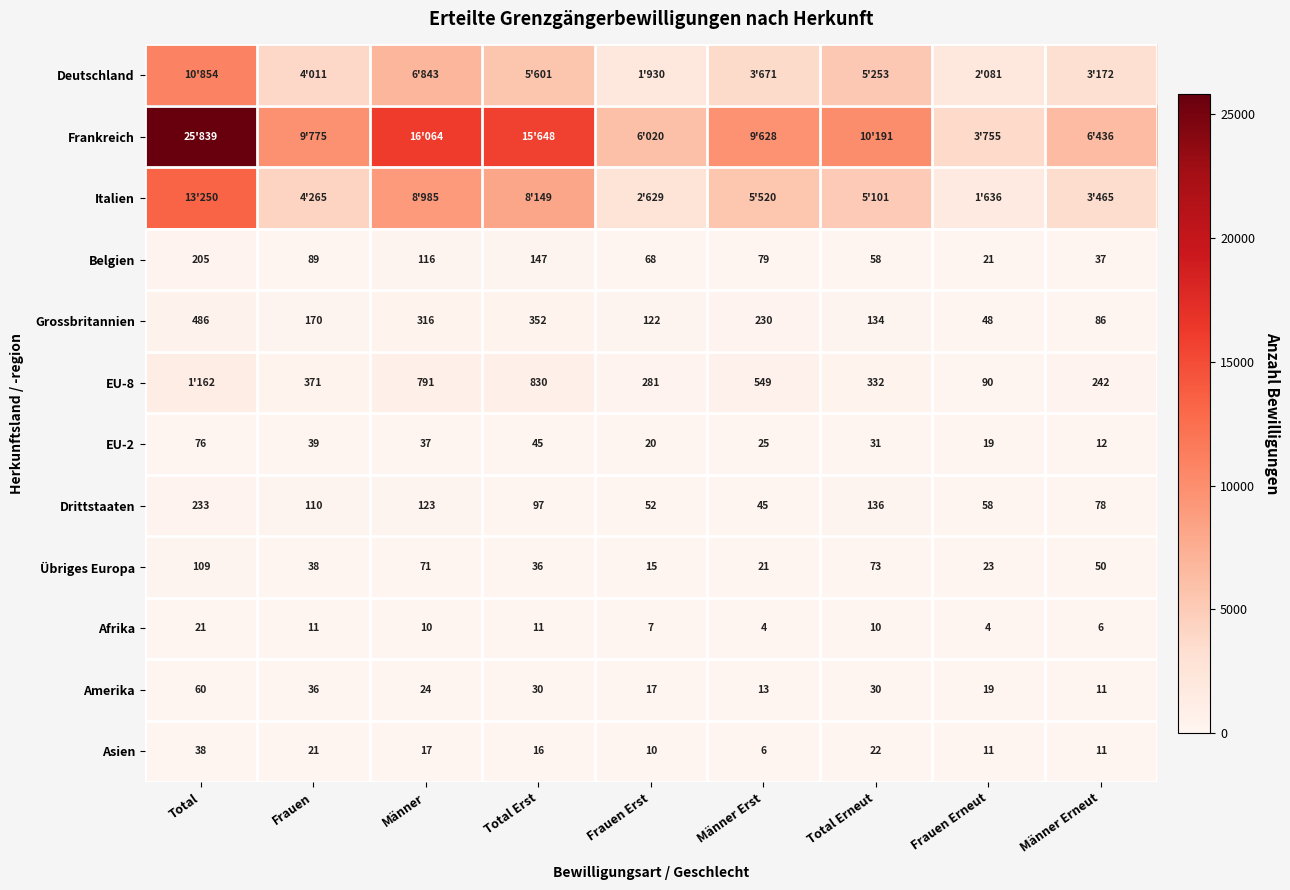

At which category is the sum across all series the highest?

Total